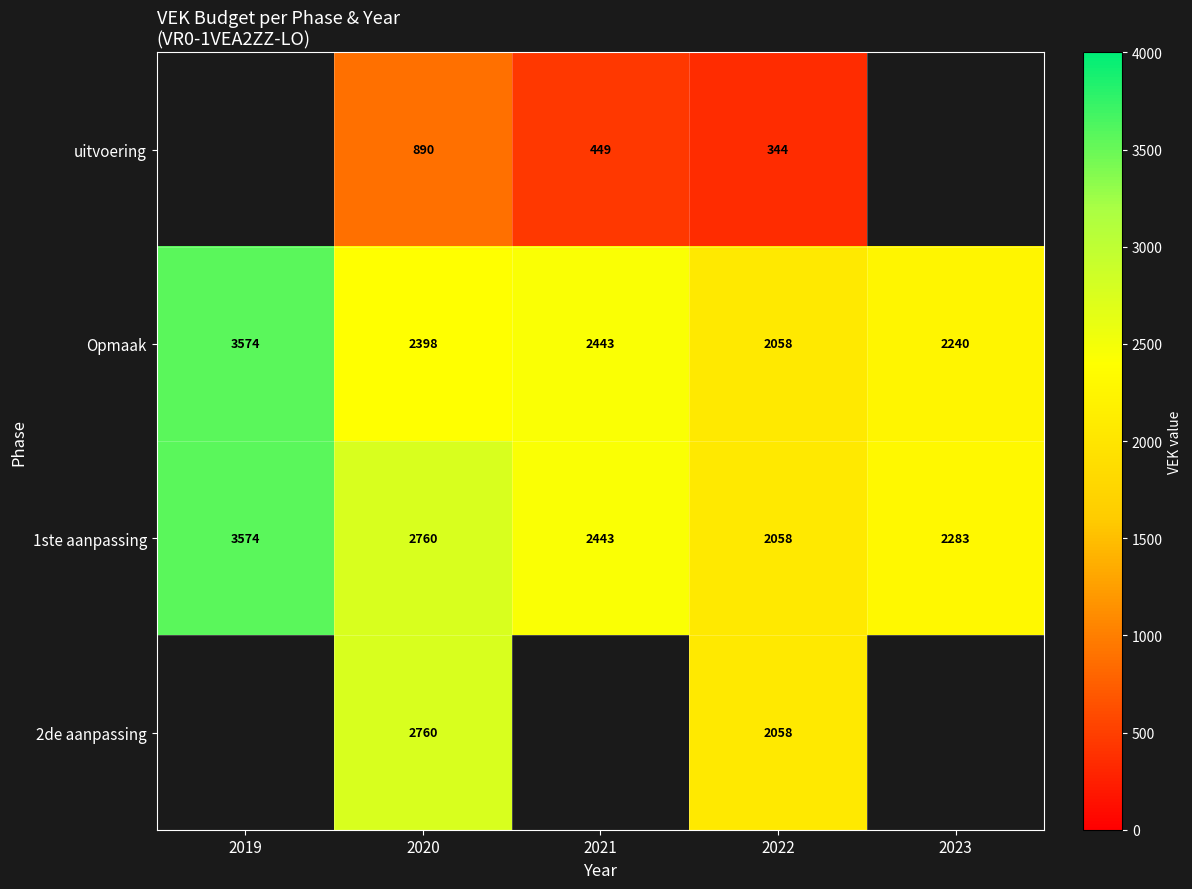

What is the maximum value shown in the chart?

3574.0